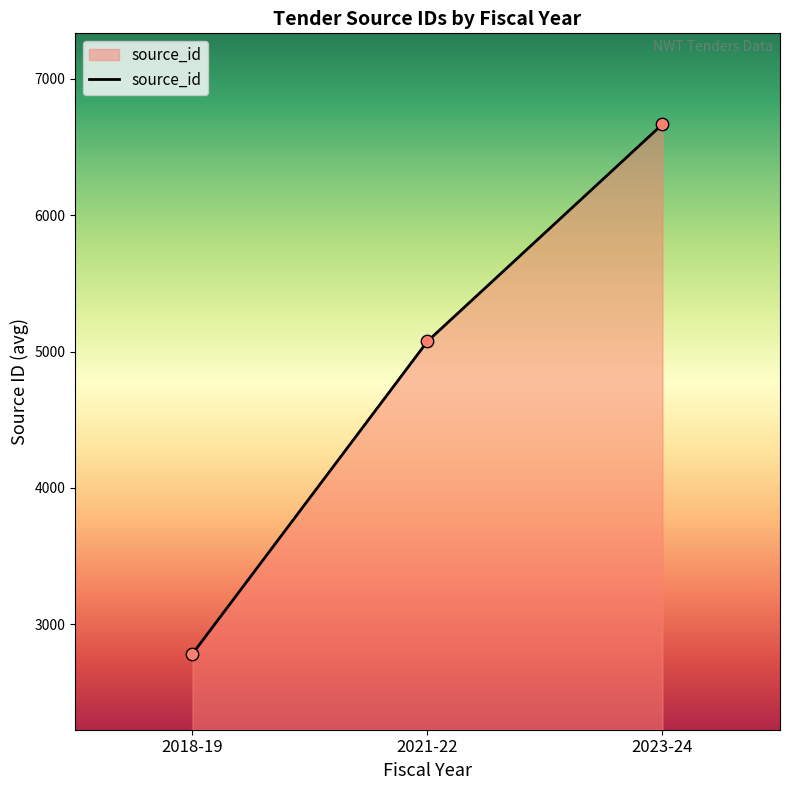

Which has a higher value, 2023-24 or 2021-22?

2023-24